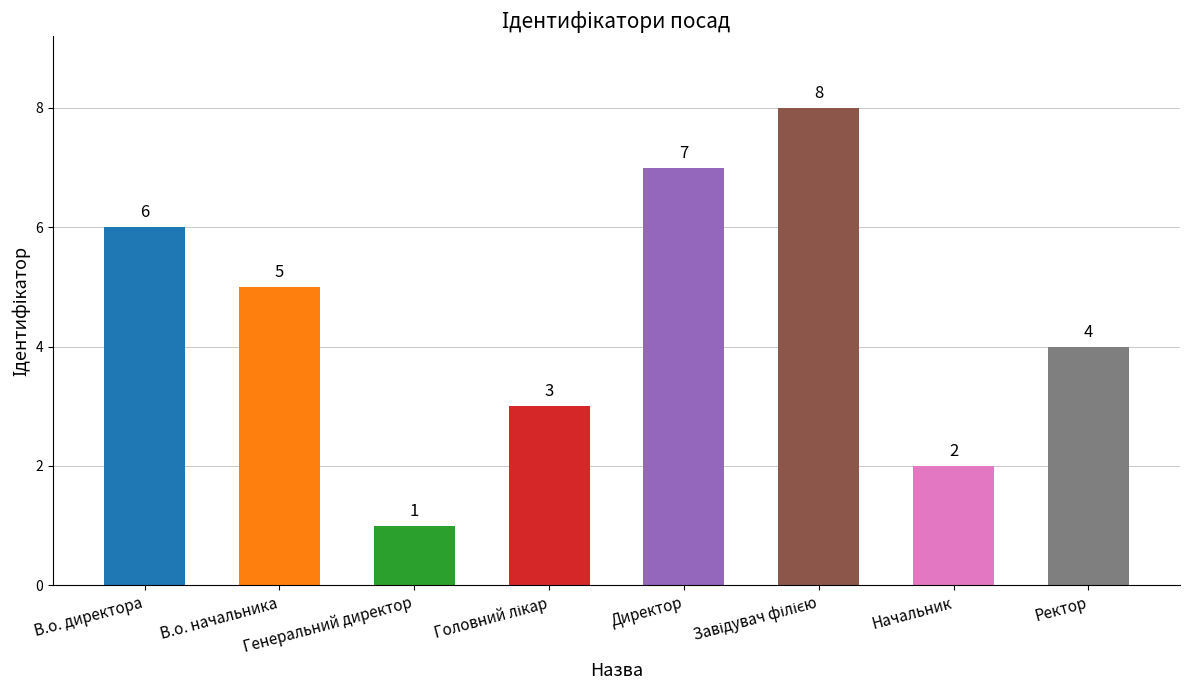

What is the label of the 1st bar from the left?

В.о. директора